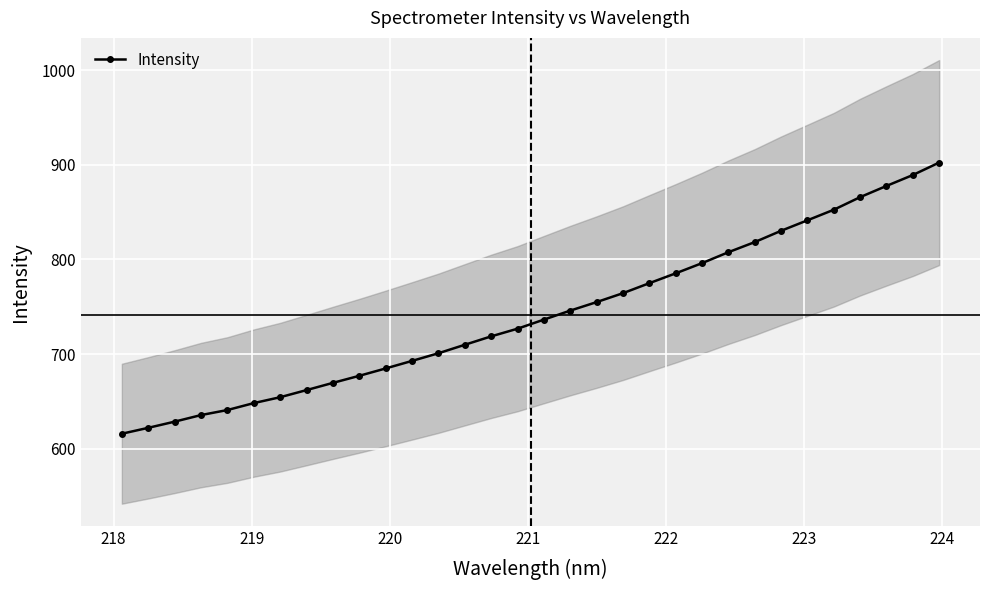

What is the lowest value of the Intensity series?

615.8